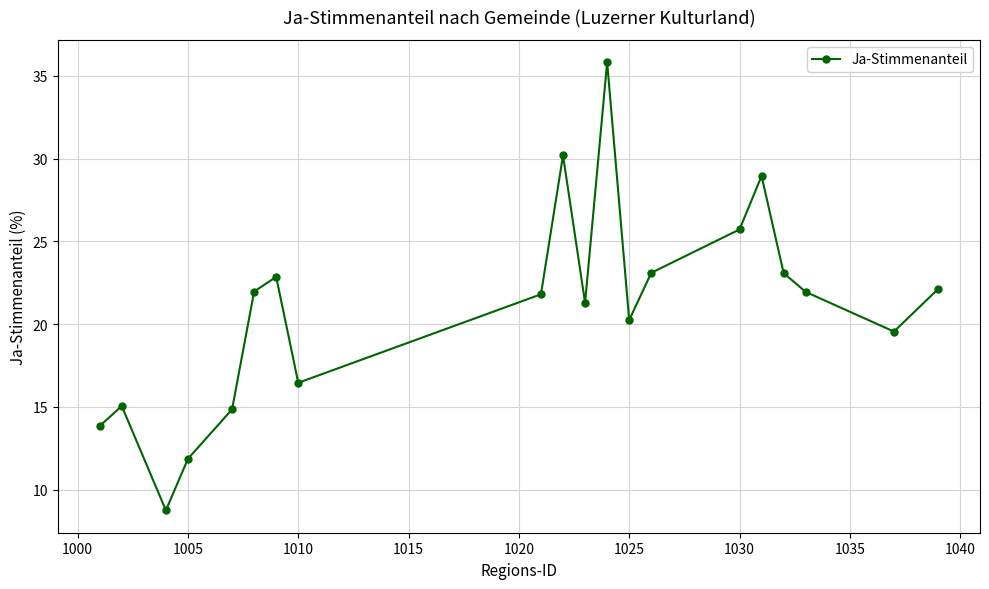

What is the sum of all values?

419.5